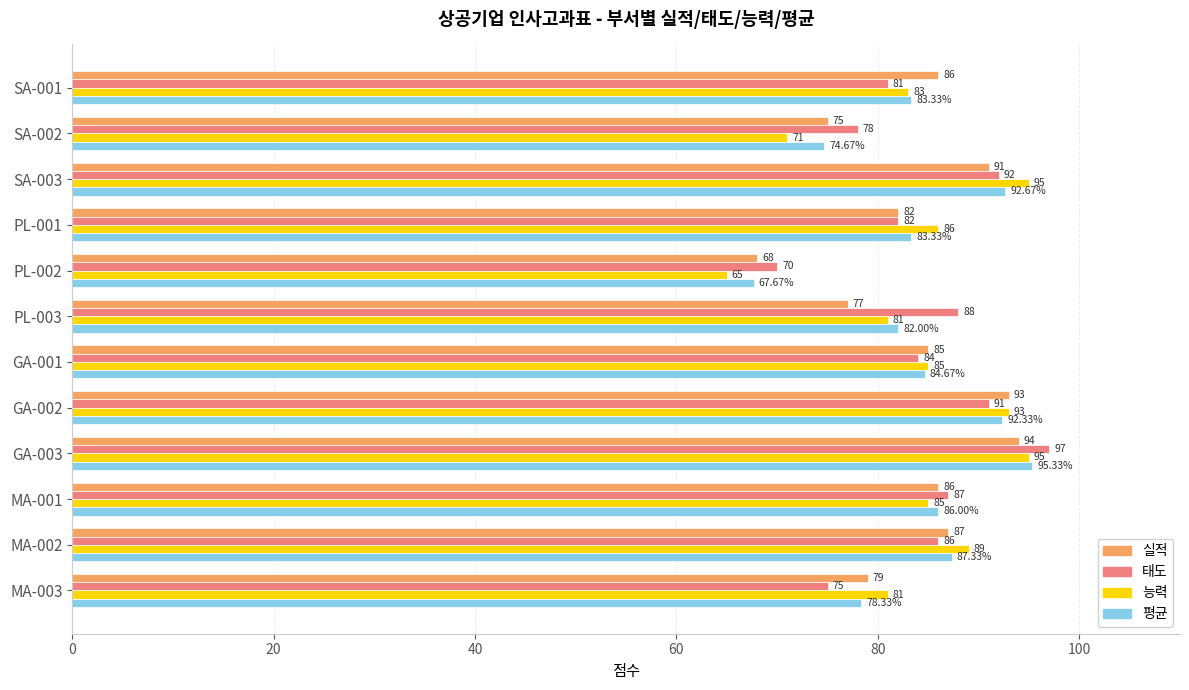

What is the sum of all 태도 values?

1011.0